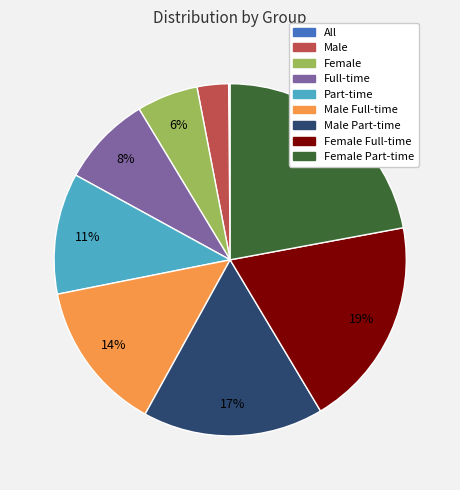

Combined, do Female Part-time and Part-time account for over 50%?

No